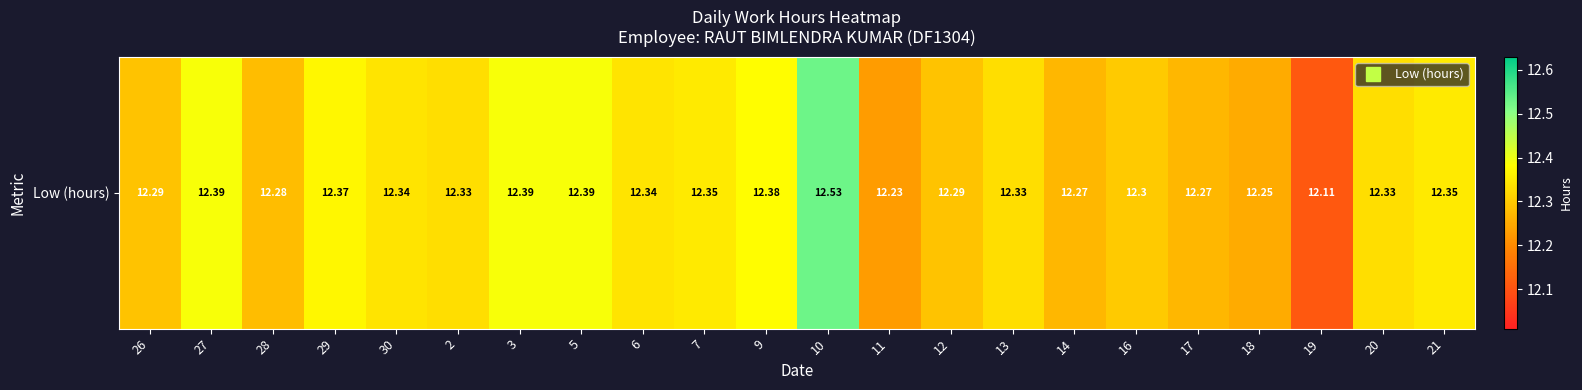

How many data points does each series have?

22